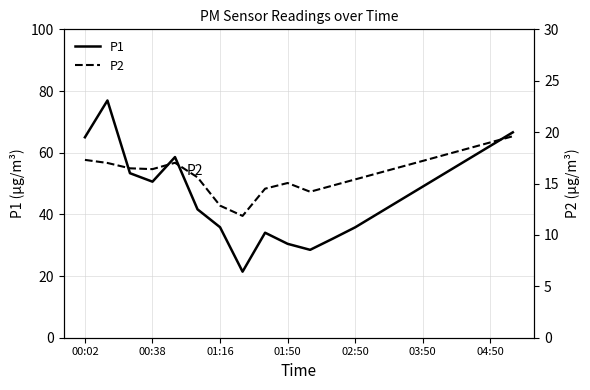

What is the highest value of the P1 series?

76.9